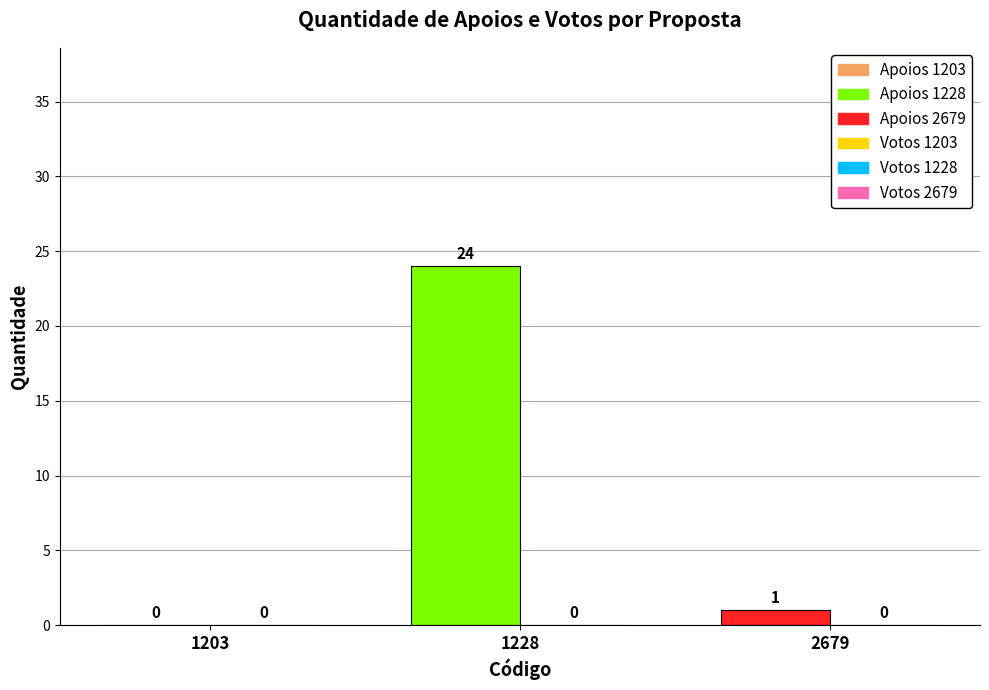

What is the value of the Quantidade de apoios bar at the 2nd from the left?

24